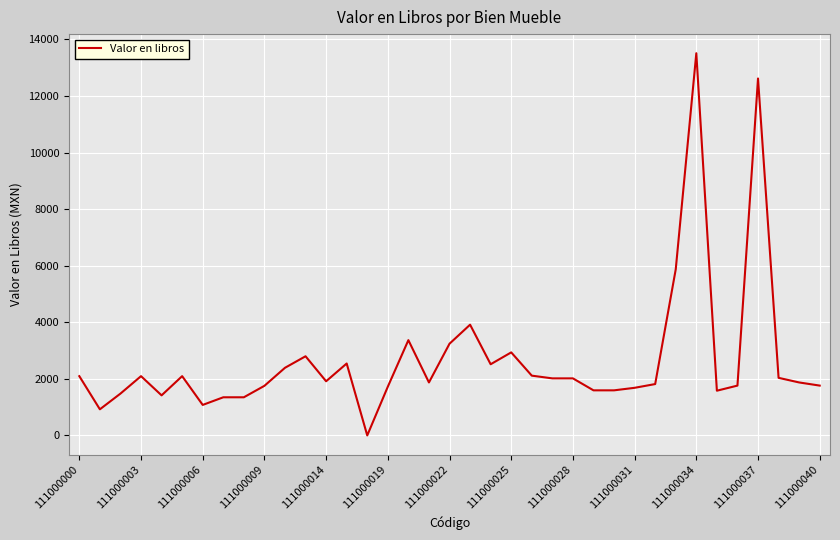

How many lines are shown in the chart?

1